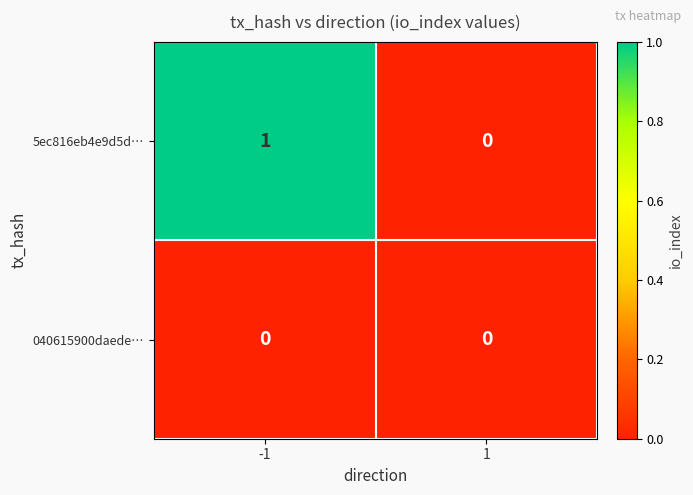

Rank the series at -1 from highest to lowest value.

5ec816eb4e9d5d…, 040615900daede…